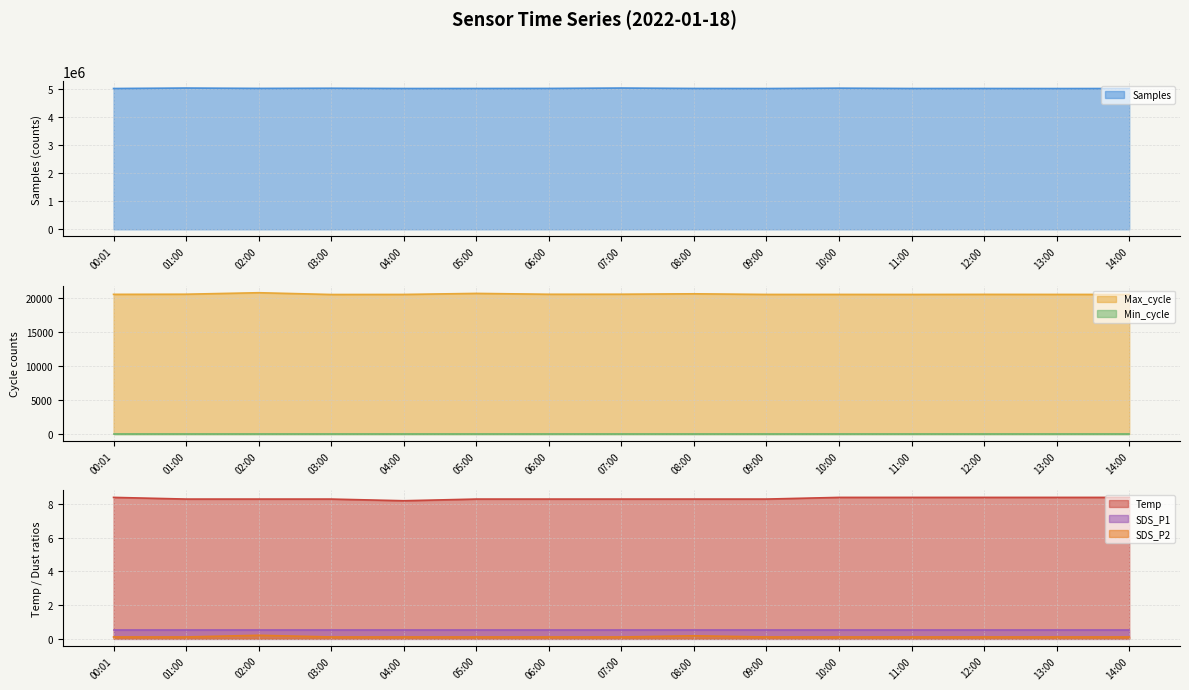

True or false: Samples has more than 1 interior local peaks.

True